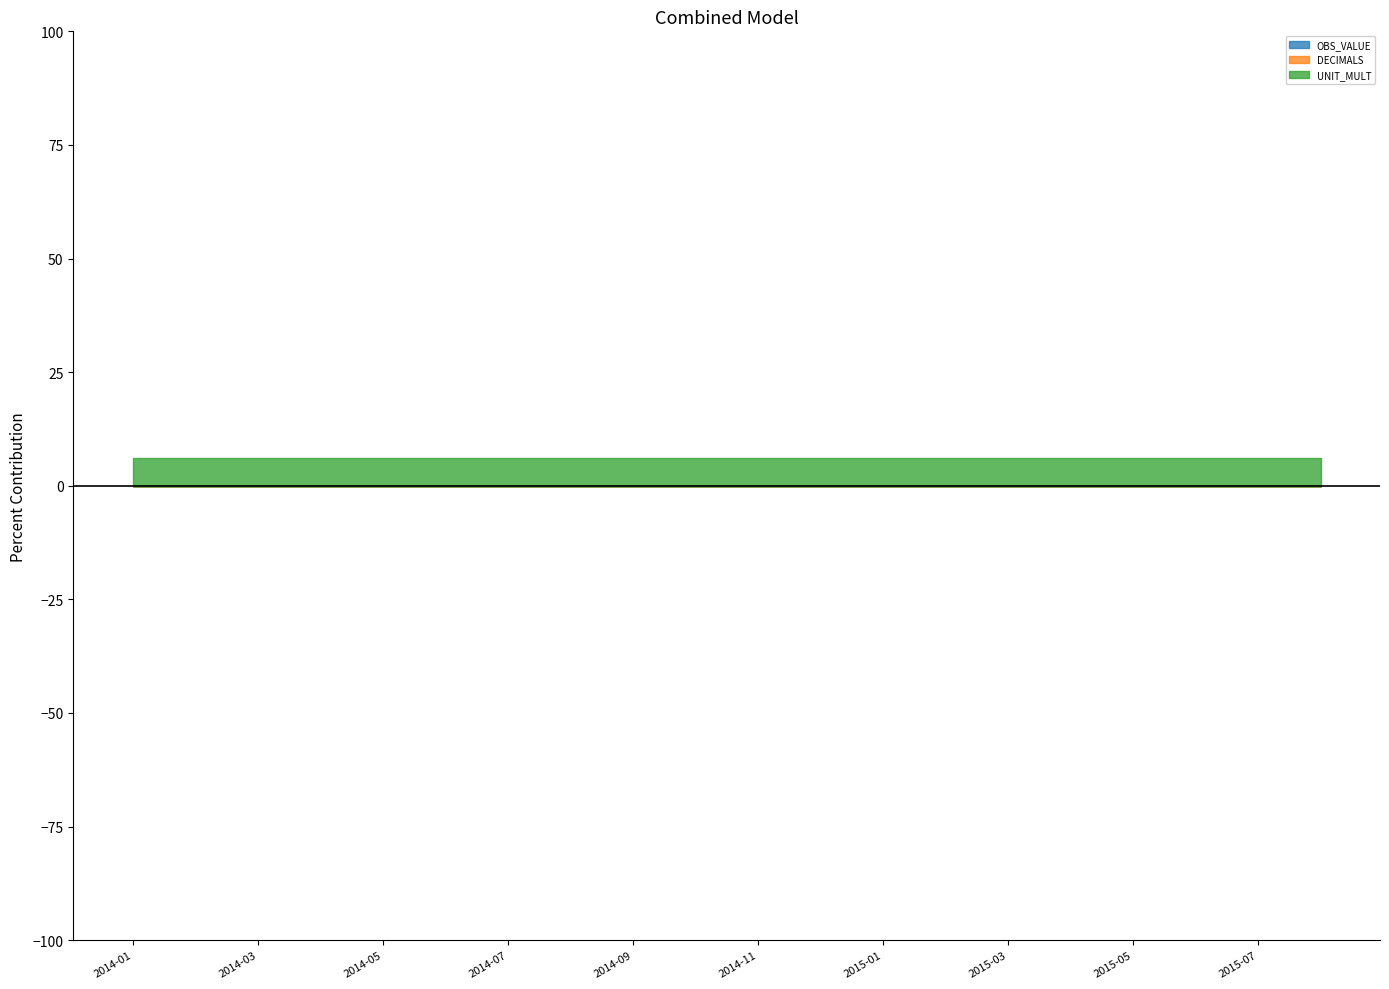

How many data points does each series have?

20